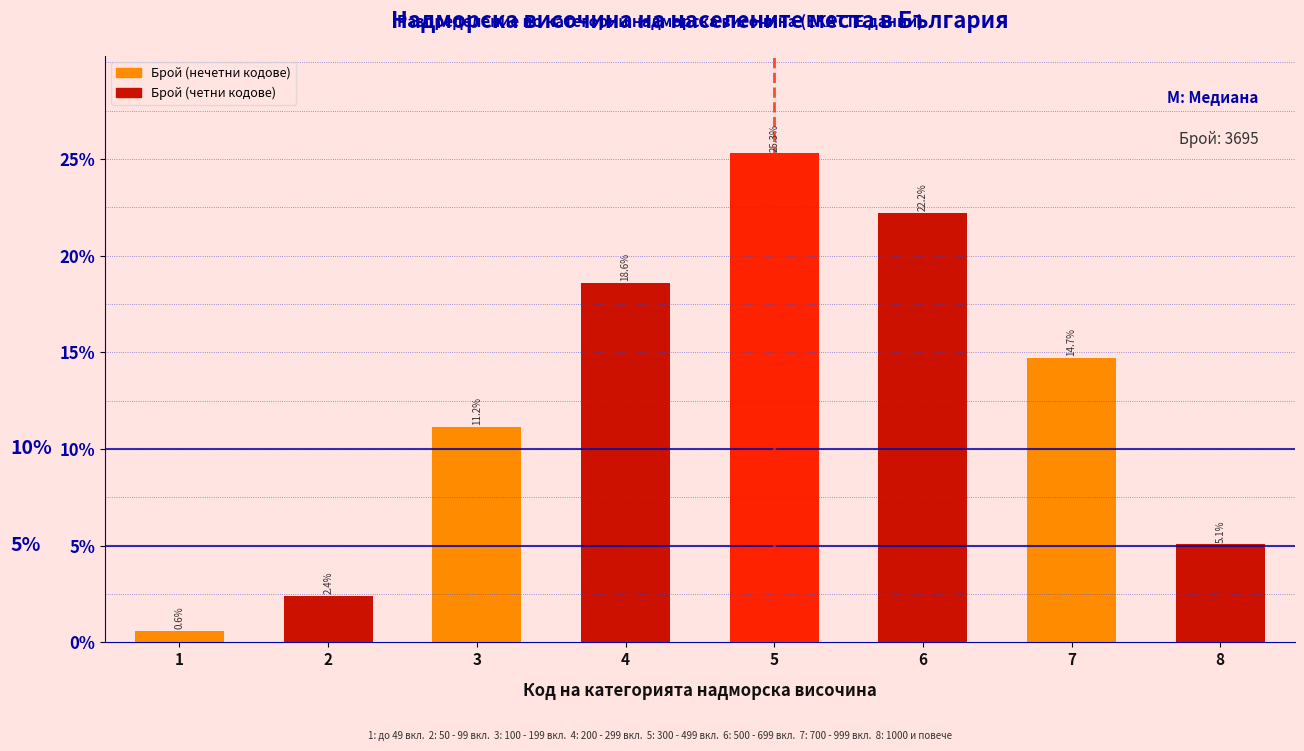

Reading right to left, list all the values displayed in this chart.

8=5.1	7=14.7	6=22.2	5=25.3	4=18.6	3=11.2	2=2.4	1=0.6